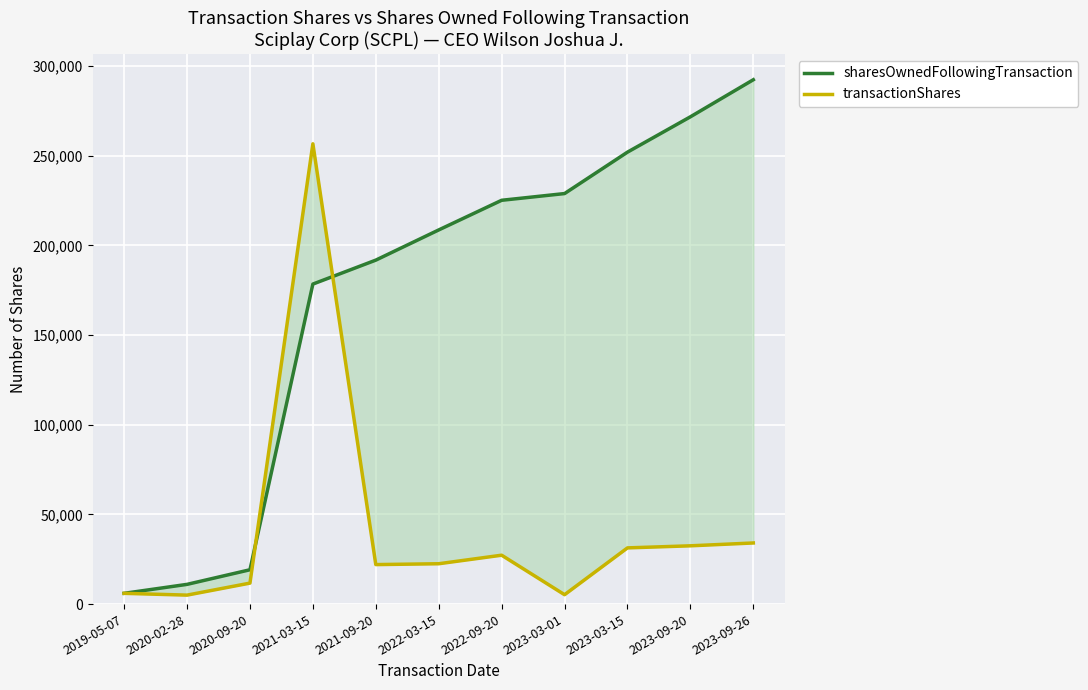

Count the number of data series in this chart.

2